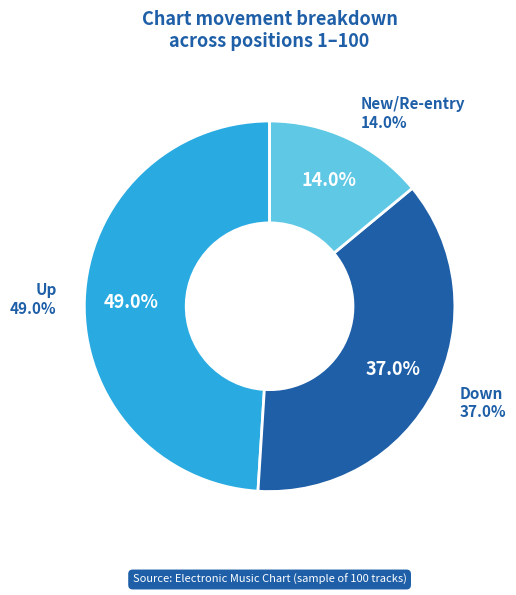

How many segments does this pie chart have?

3